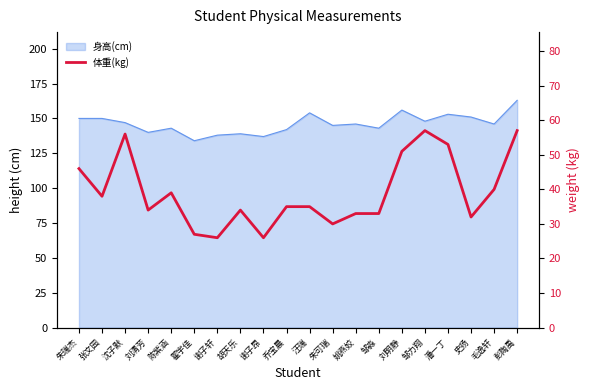

What position from the left is 史扬?

18